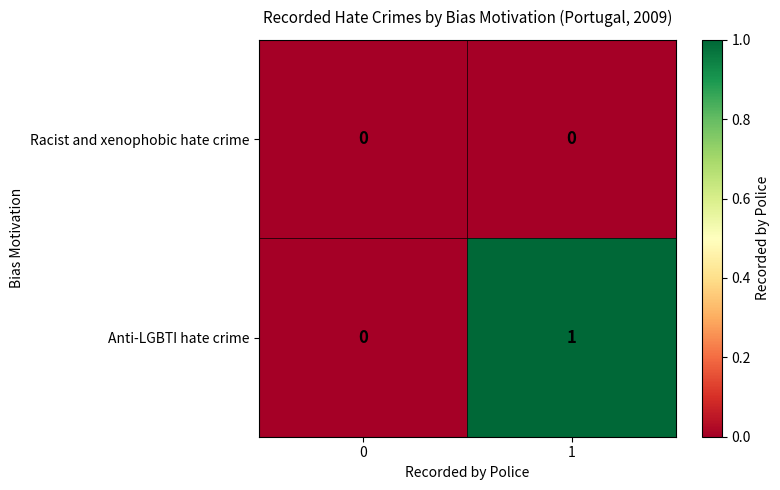

Which series has the largest total across all categories?

Anti-LGBTI hate crime